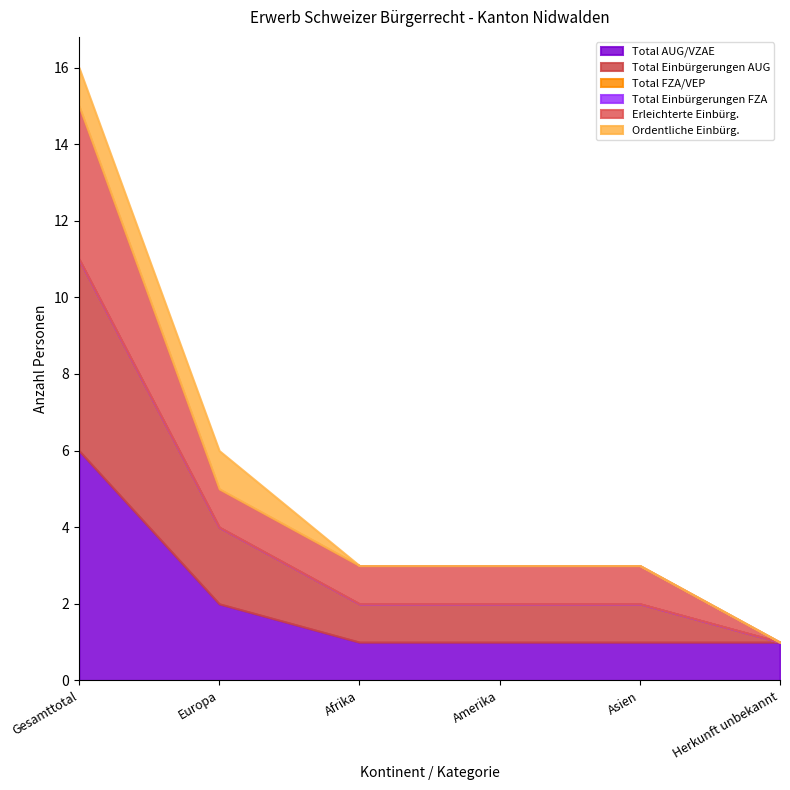

True or false: Ordentliche Einbürg. has more than 1 points higher than both neighbors.

False